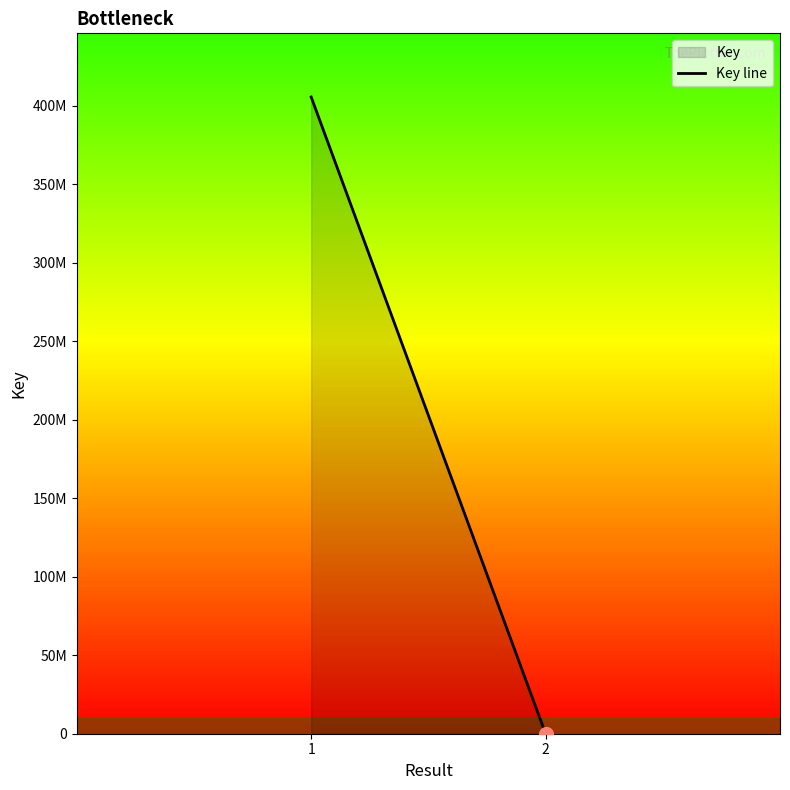

How many data points does each series have?

2